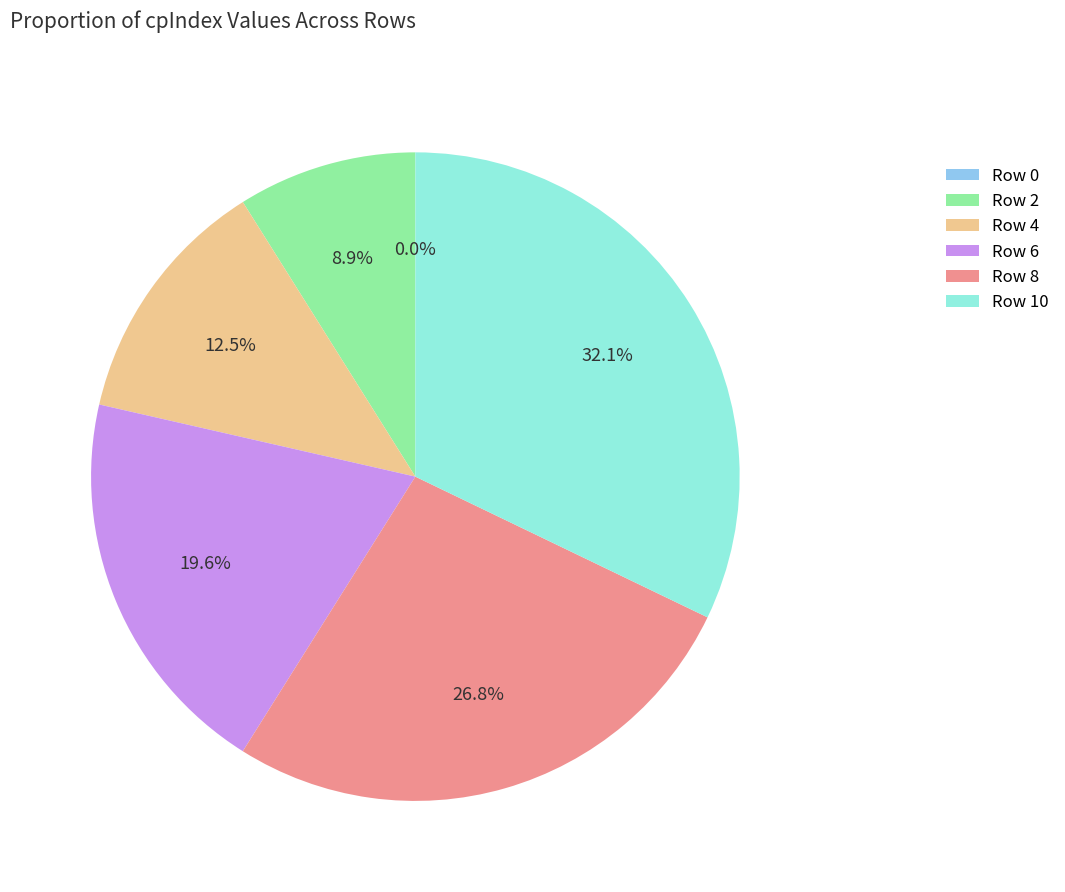

Combined, do Row 10 and Row 8 account for over 50%?

Yes